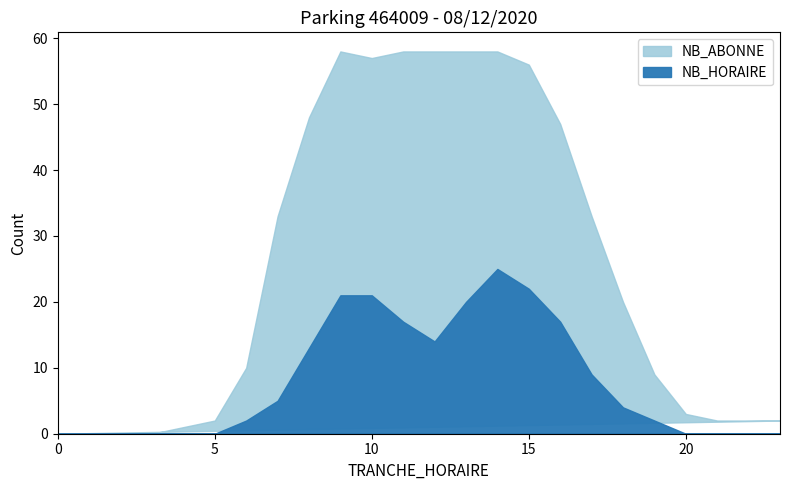

List the labels in order of NB_HORAIRE value, largest first.

14, 15, 9, 10, 13, 11, 16, 12, 8, 17, 7, 18, 6, 19, 2, 3, 5, 20, 21, 22, 23, 0